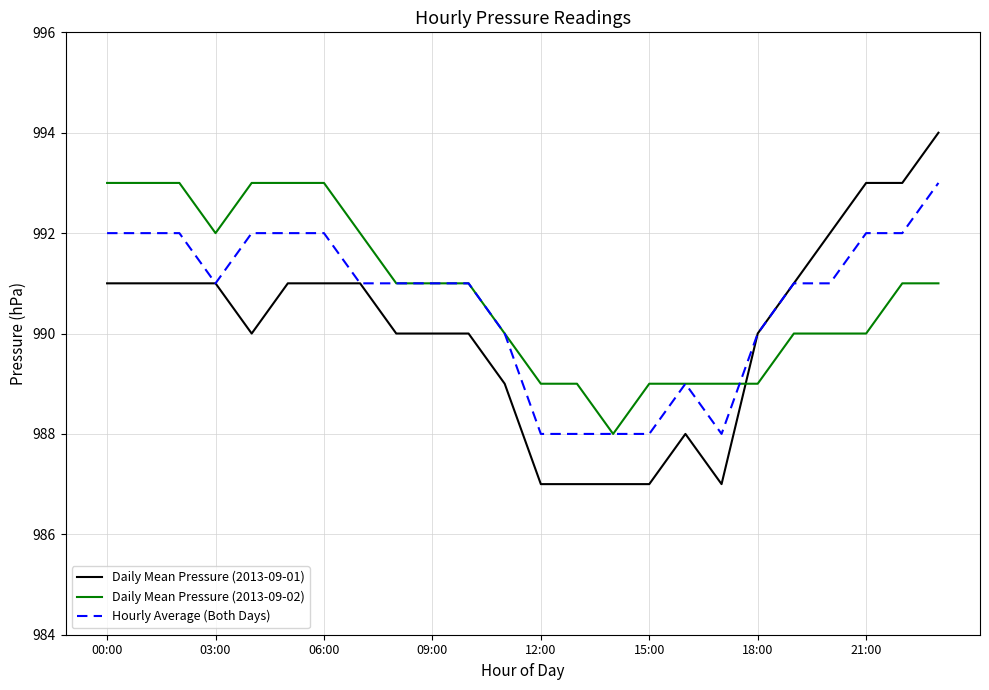

After their last crossing, which series has the higher values: Daily Mean Pressure (2013-09-02) or Daily Mean Pressure (2013-09-01)?

Daily Mean Pressure (2013-09-01)